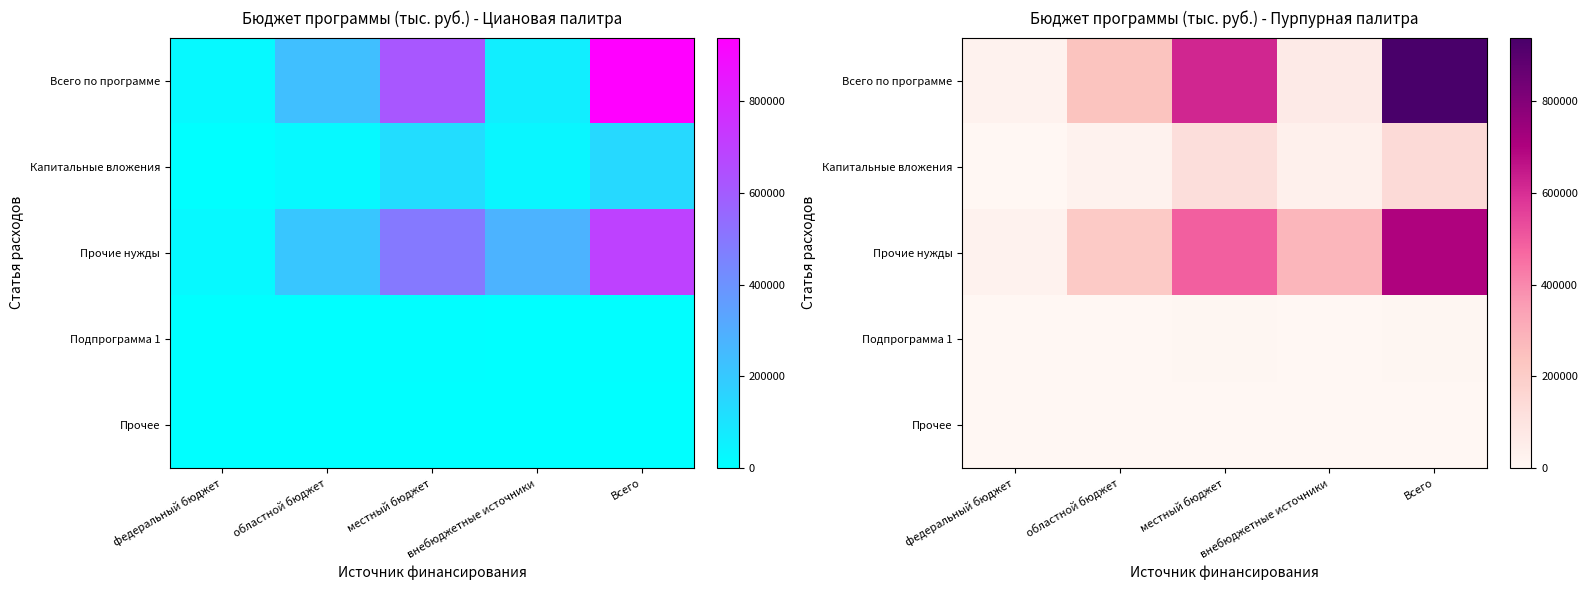

True or false: Всего по программе has a value of 938609.0 at Всего.

True